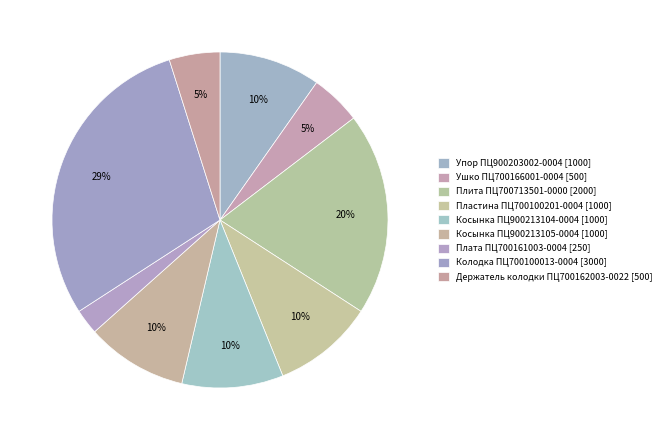

Count the number of slices in the pie.

9